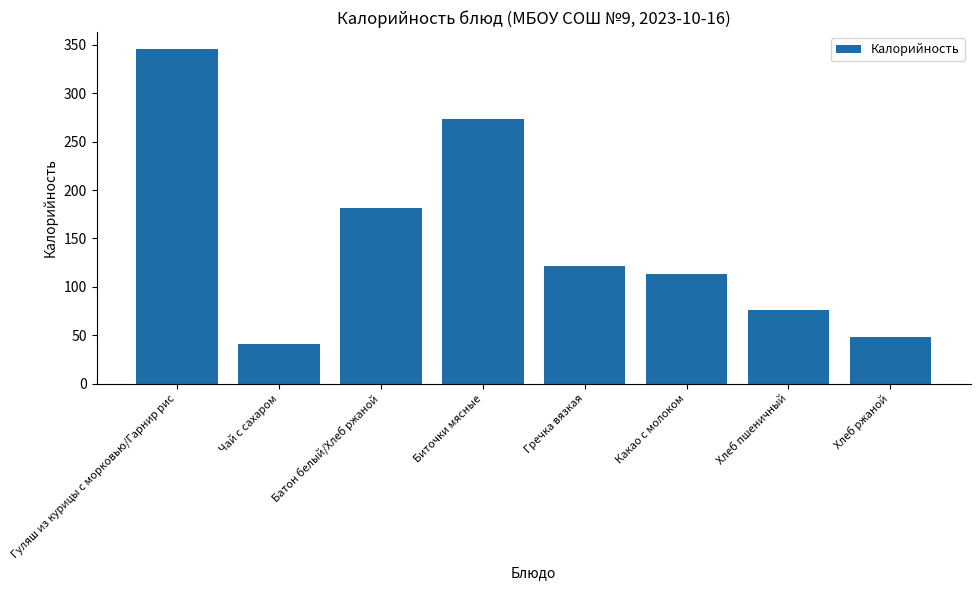

What is the sum of the values at Батон белый/Хлеб ржаной and Гречка вязкая?

303